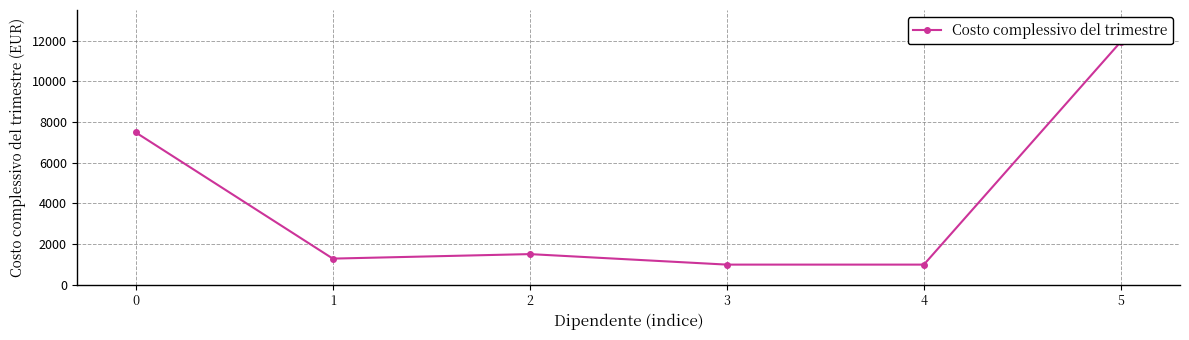

What is the value of the 5th point from the left?

979.7